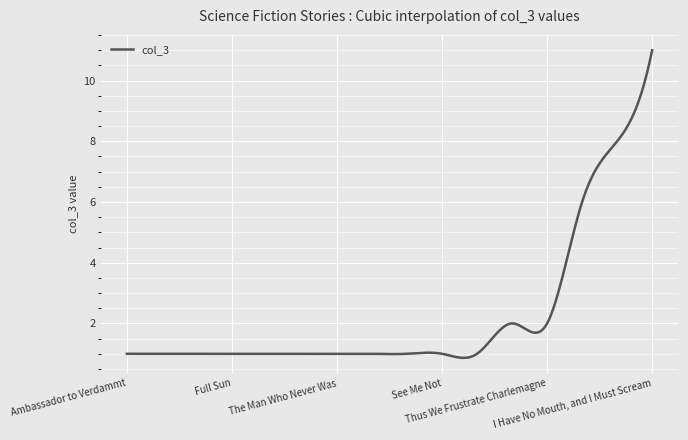

What is the maximum value shown in the chart?

11.0